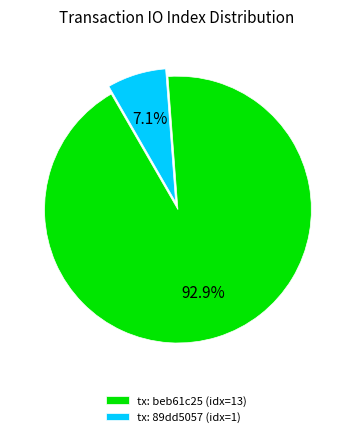

To the nearest percent, what is the difference between the largest and smallest slice percentages?

86%